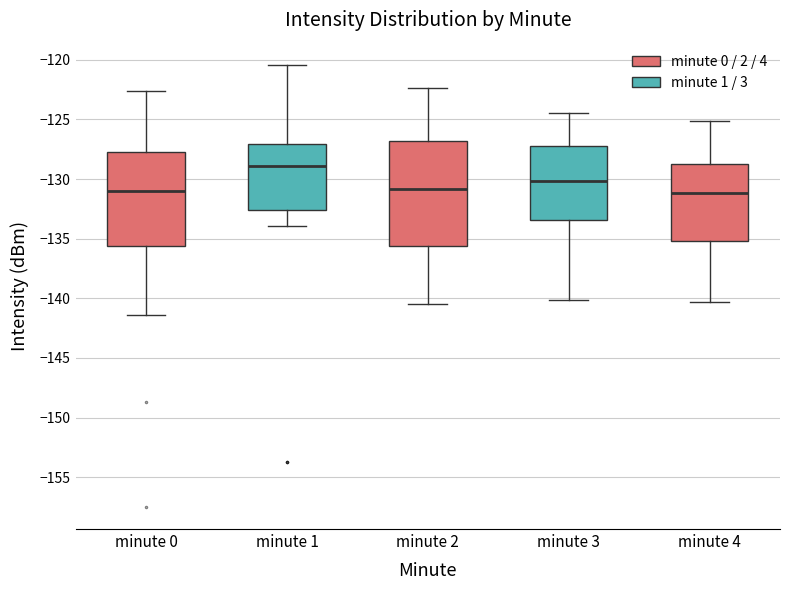

Where is the lower edge of the box for minute 1 on the y-axis? The values are not printed on the chart, so give them approximately, as read against the axis.

-132.5